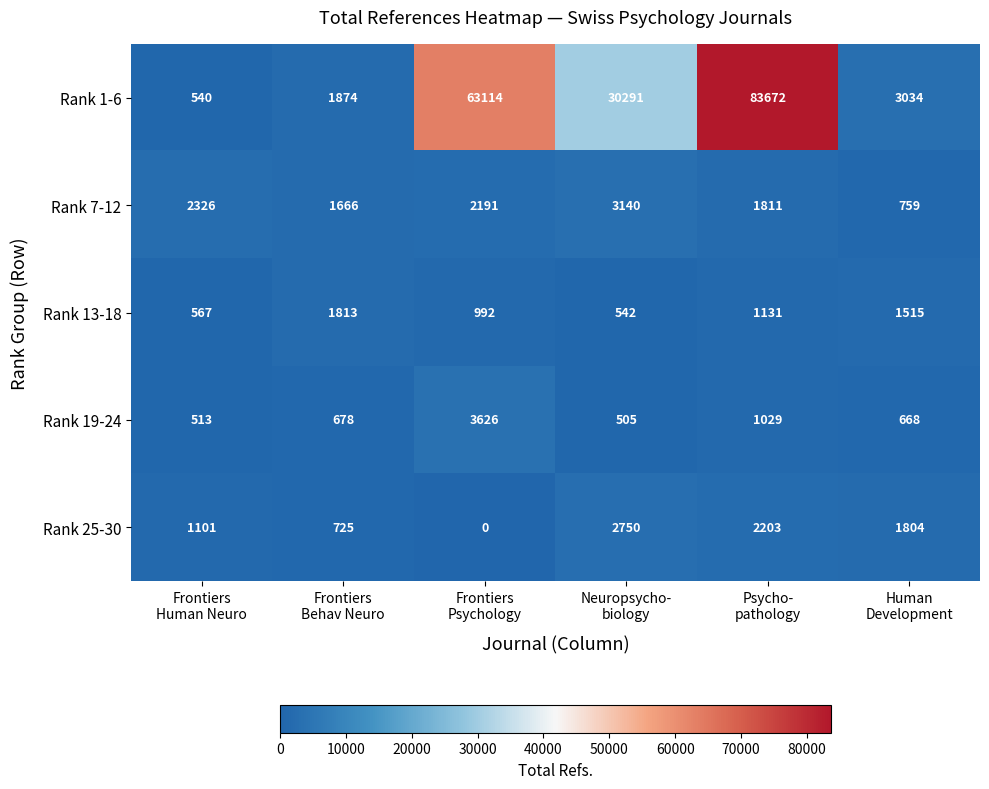

What is the maximum value shown in the chart?

83672